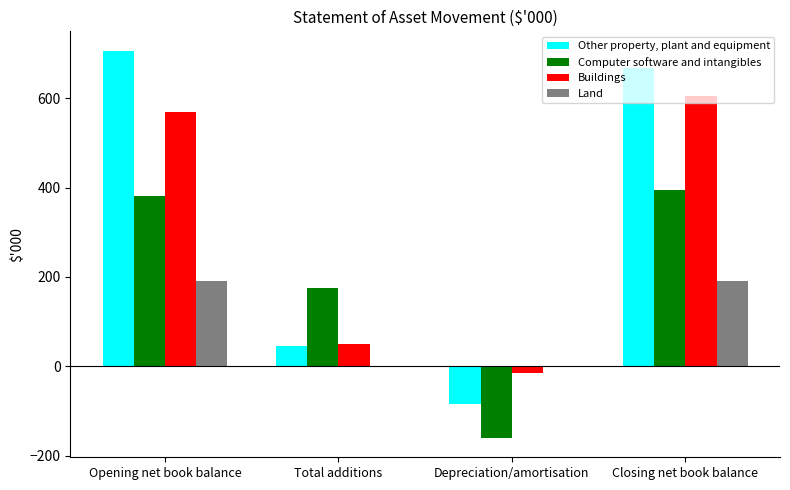

Which category has the highest value in the Other property, plant and equipment series?

Opening net book balance